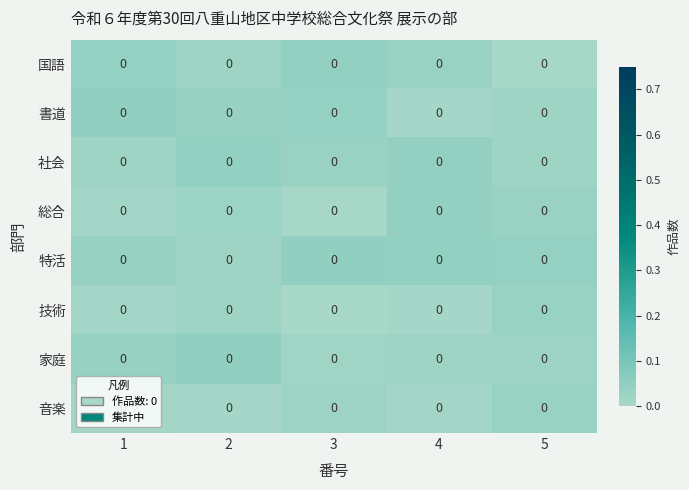

At which label does 特活 reach its peak?

3